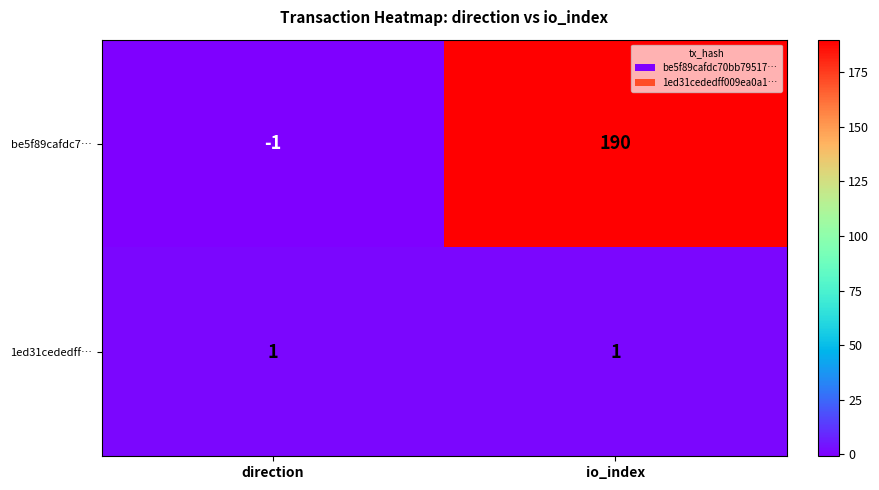

The value of 1ed31cededff… at io_index is 1. True or false?

True